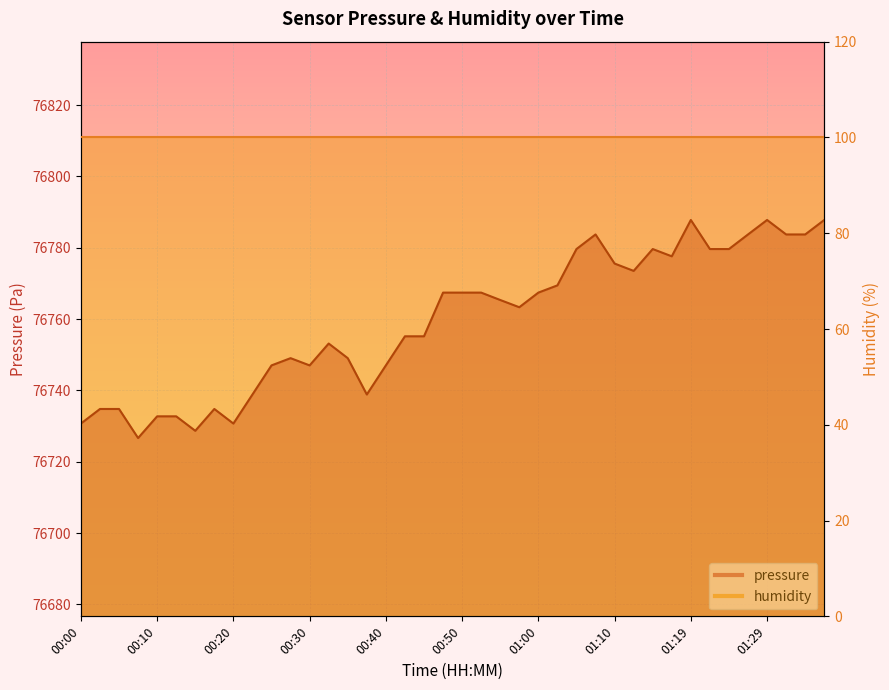

Which has a higher value, 00:40 or 01:05?

01:05